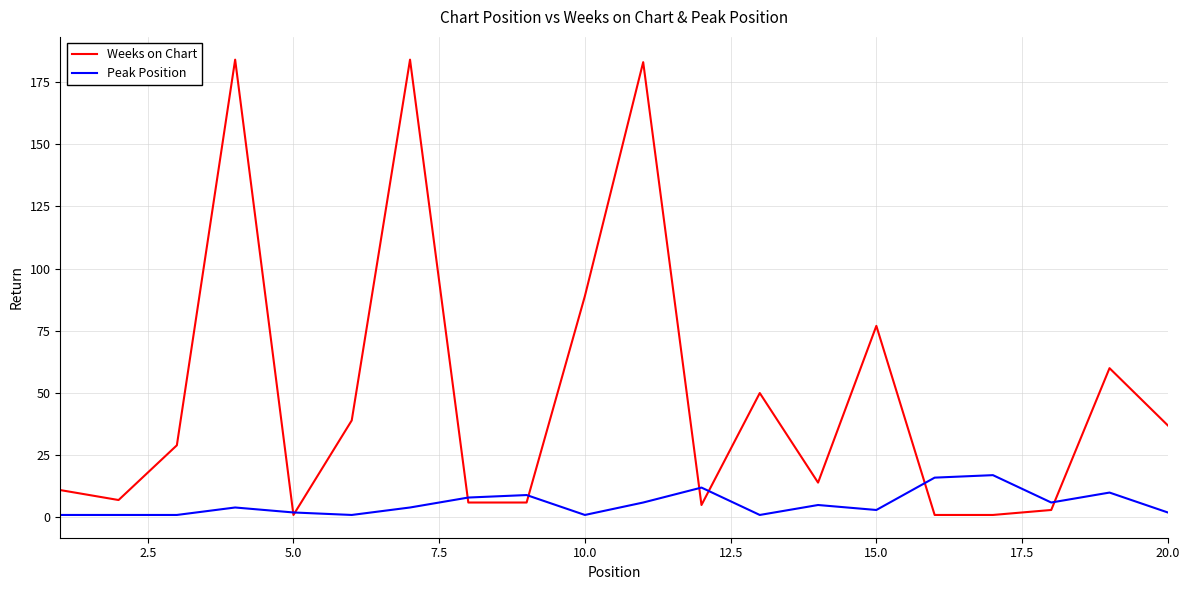

True or false: Weeks on Chart and Peak Position intersect in this chart.

True